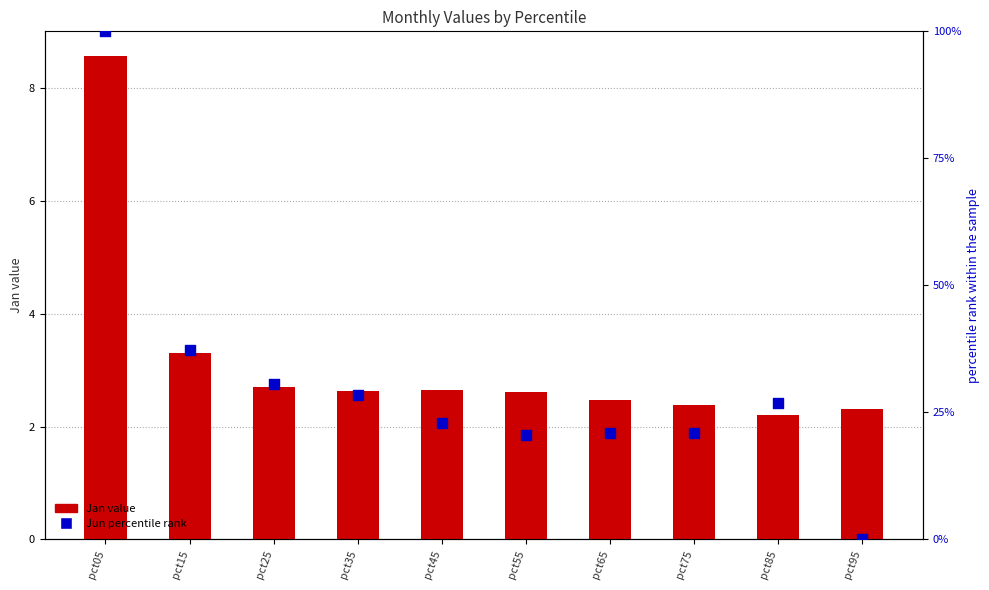

Which series contains the highest Y value?

Jun (percentile rank)